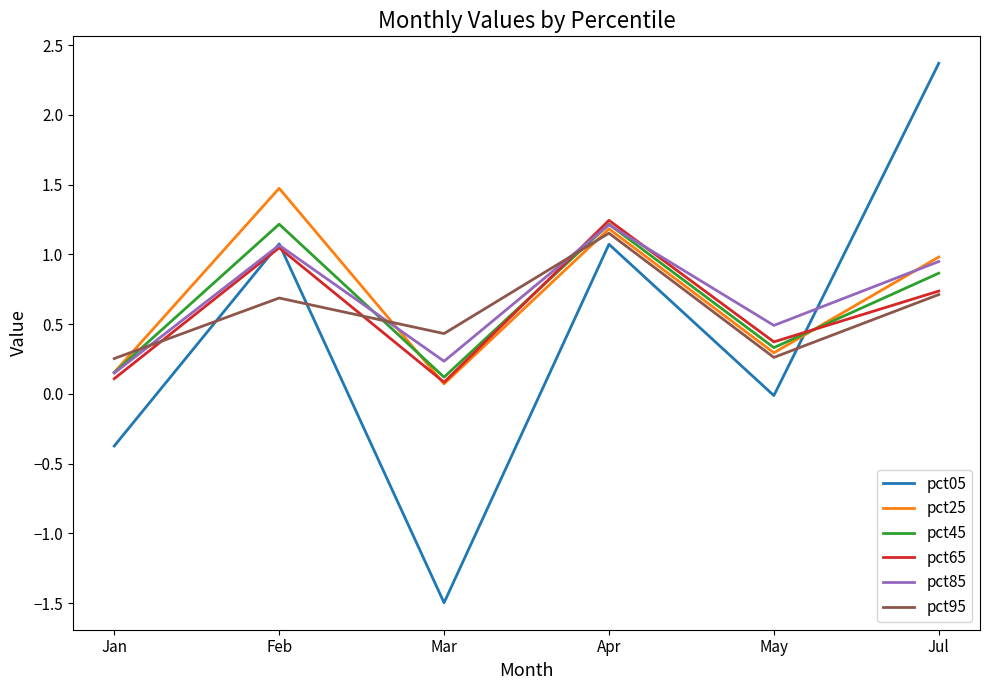

What is the sum of the pct95 values at Apr and May?

1.4